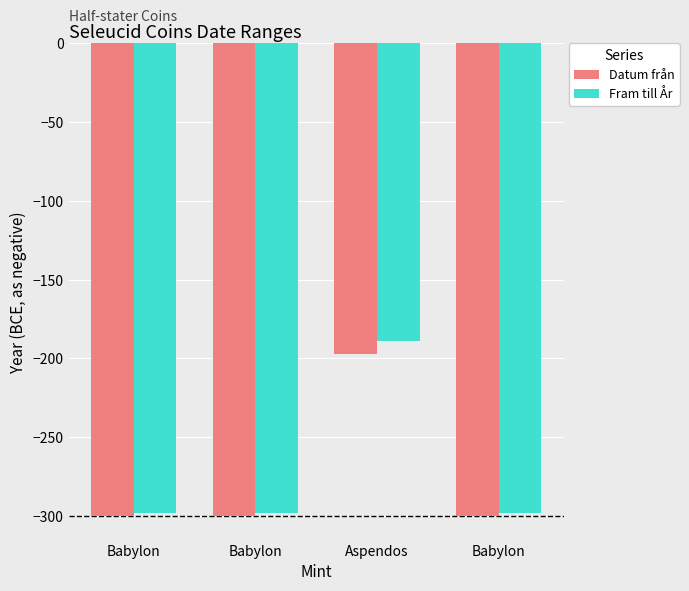

Does the chart contain stacked bars?

No